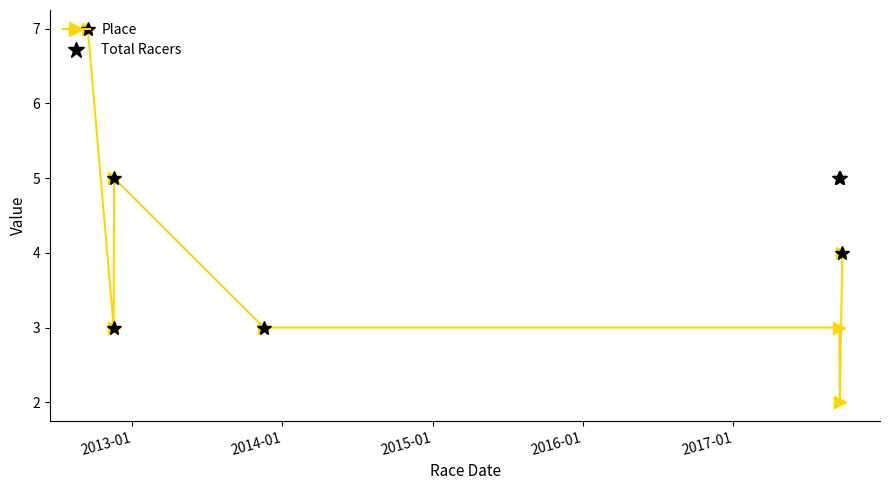

Does the chart display data point markers on the line(s)?

Yes